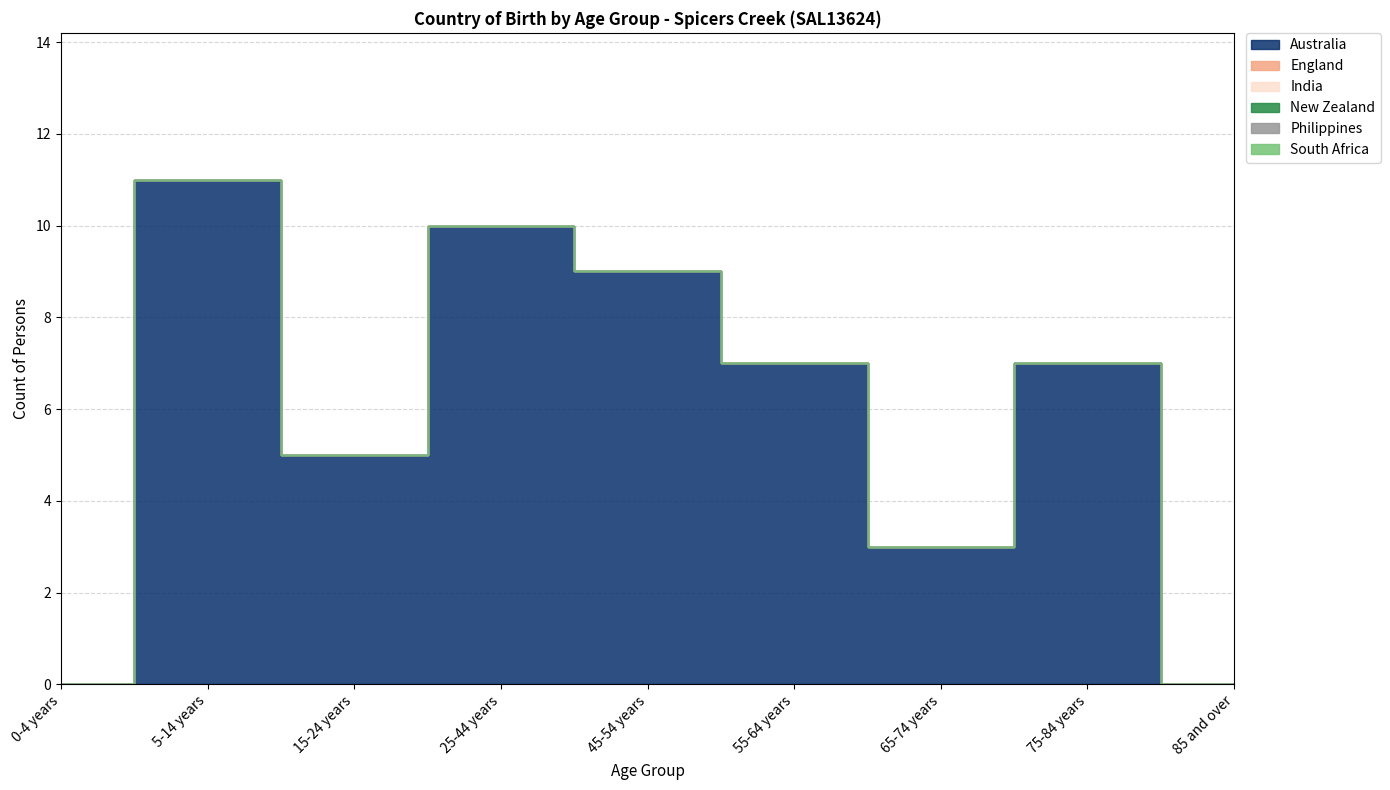

What is the label of the 3rd point from the left?

15-24 years